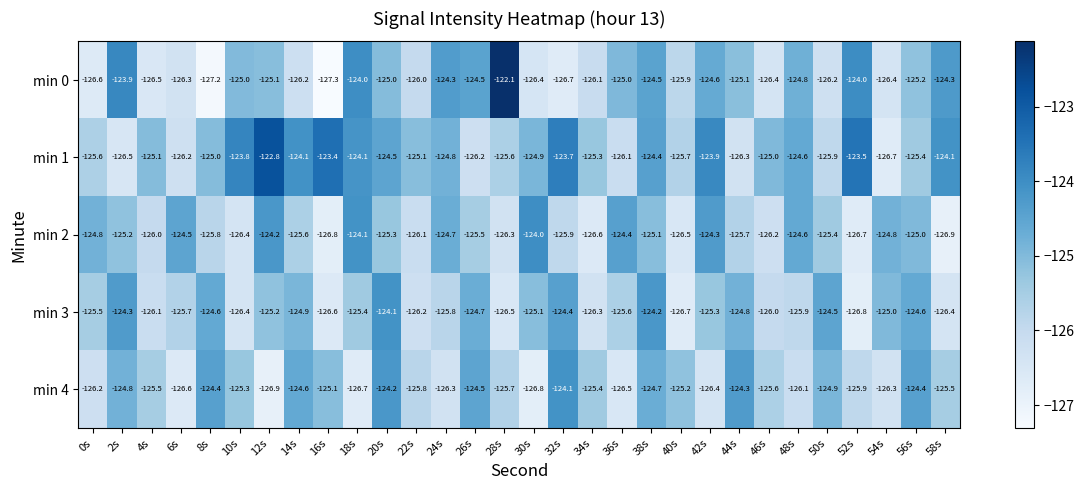

What is the total value across all series at 58s?

-627.2